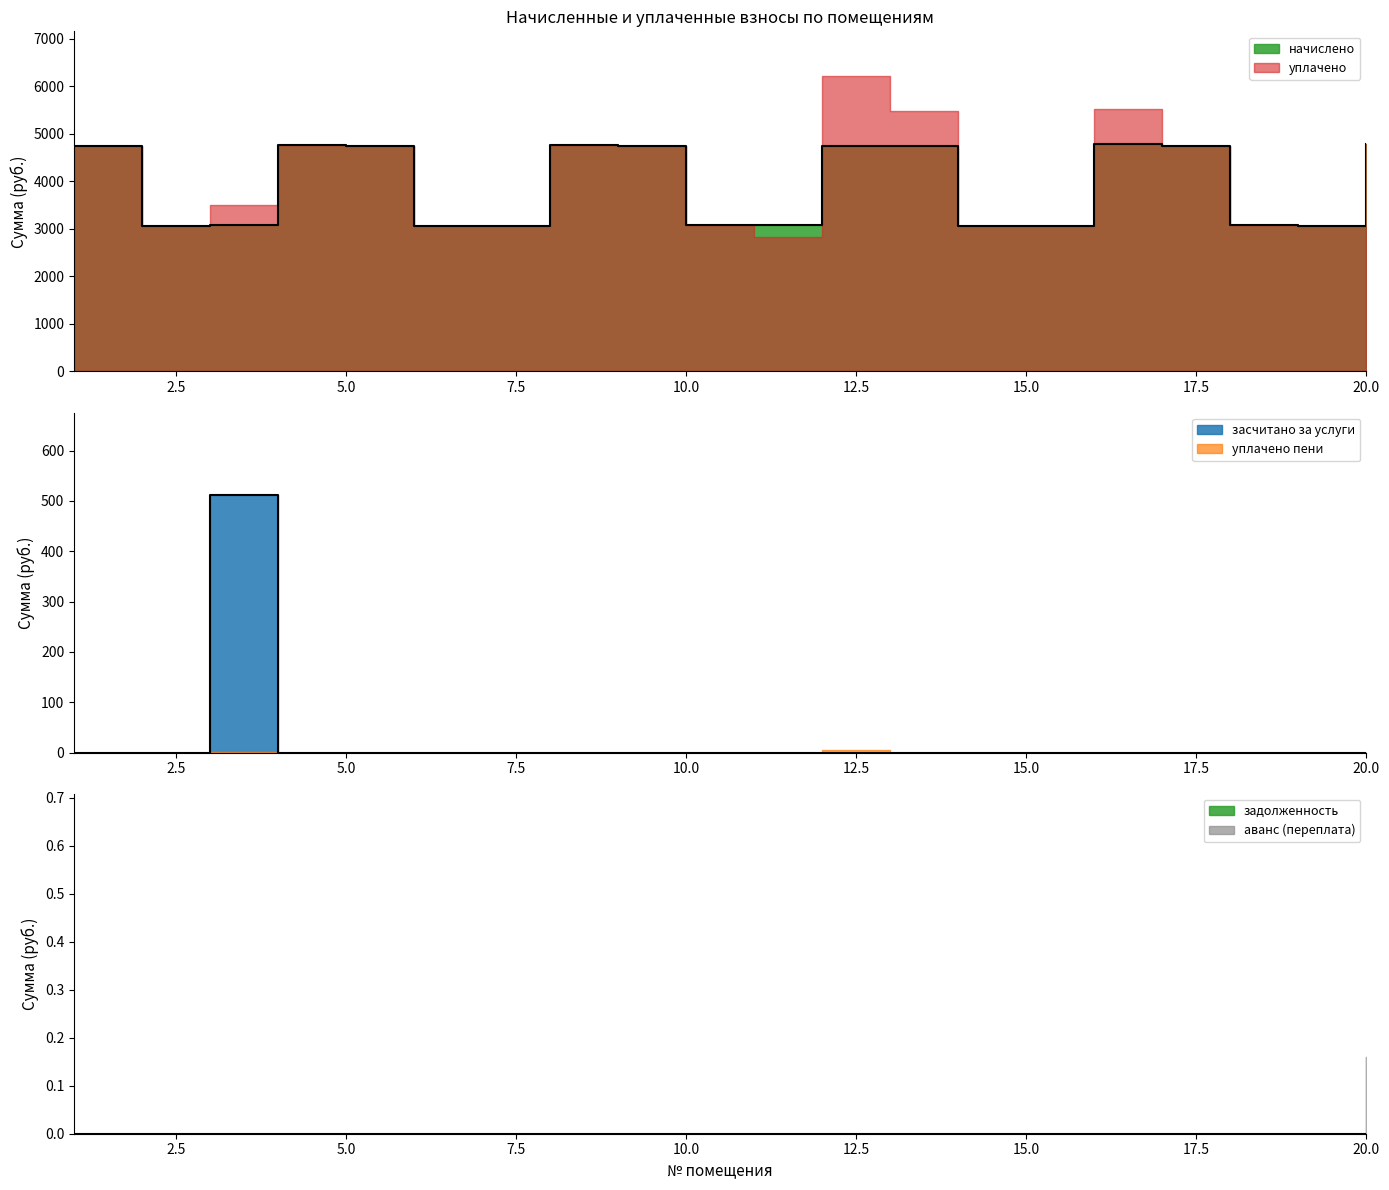

Which series has the largest range (max minus min)?

уплачено